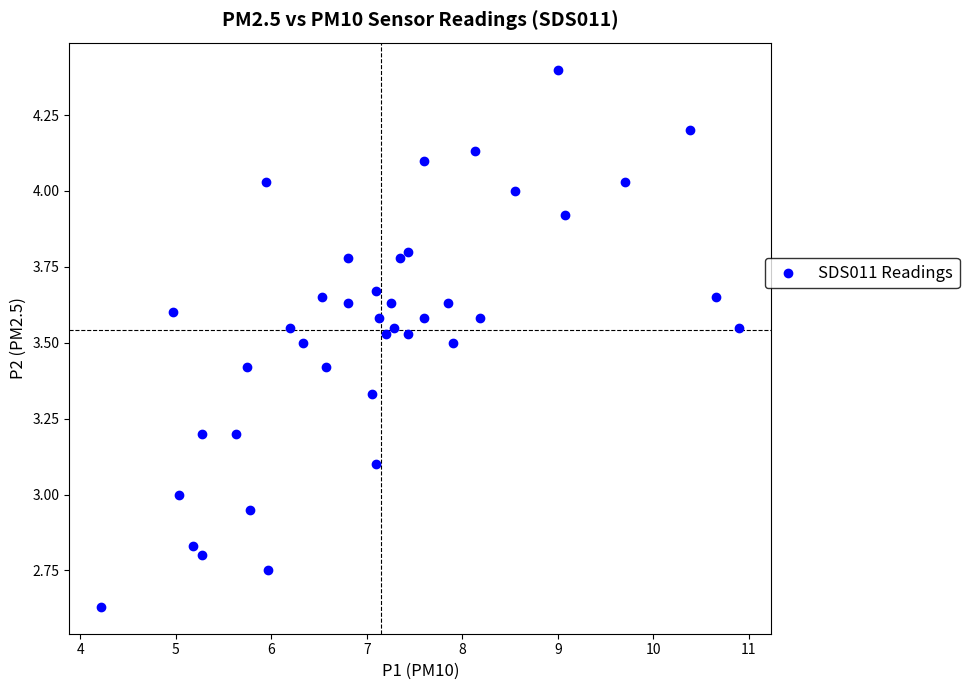

What is the range of Y values (max minus min)?

1.8